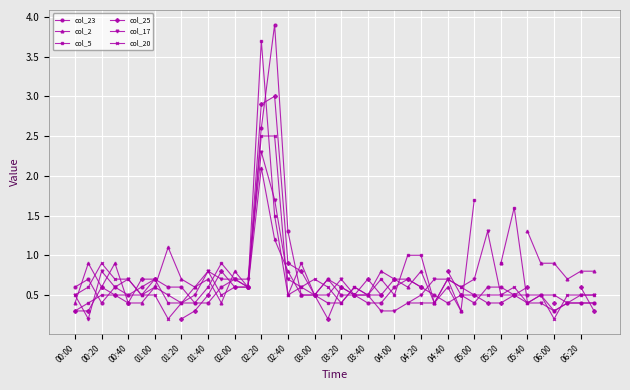

True or false: col_17 and col_5 cross at least once.

True